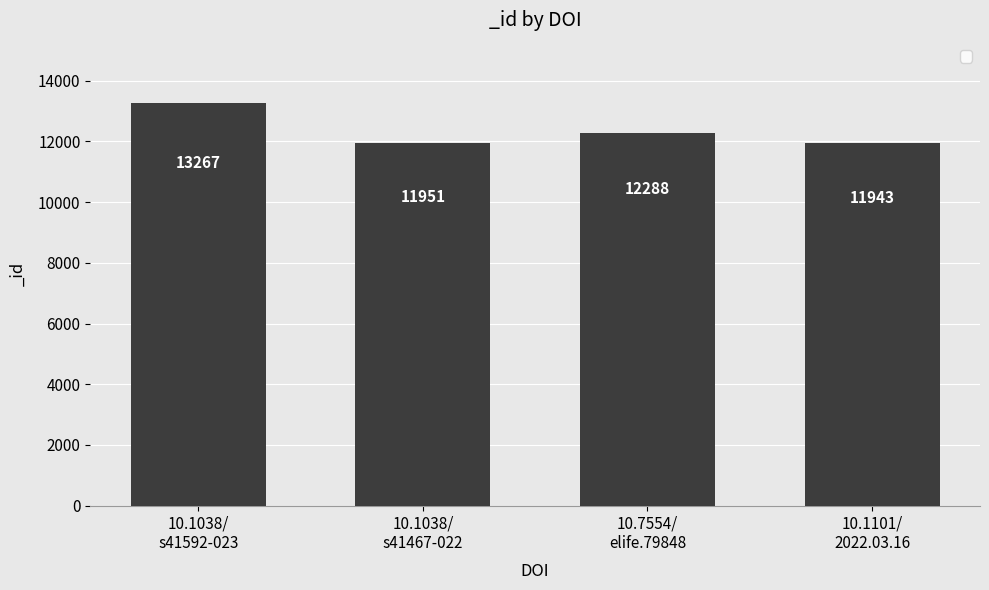

What is the value of the 3rd bar from the left?

12288